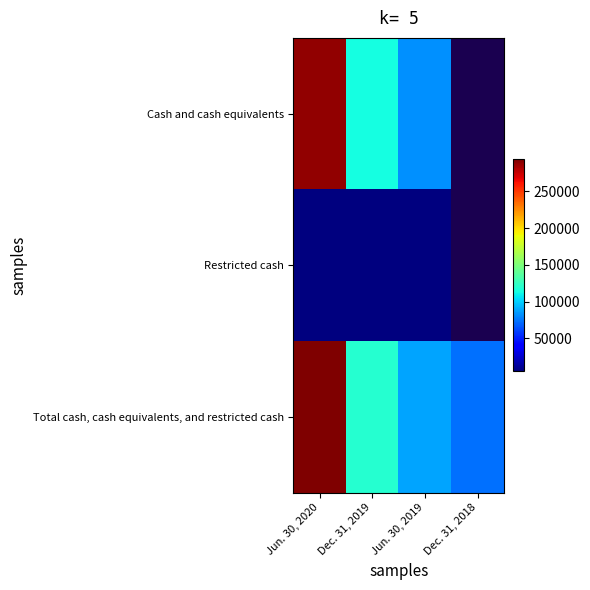

What is the highest value of the Total cash, cash equivalents, and restricted cash series?

293846.0